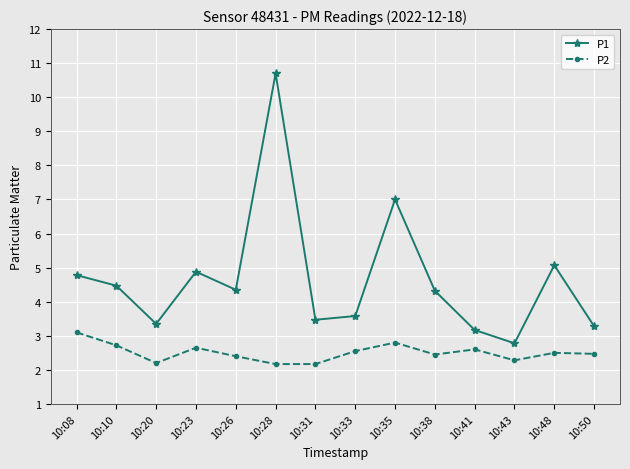

Between 10:35 and 10:41, which series saw the biggest shift?

P1